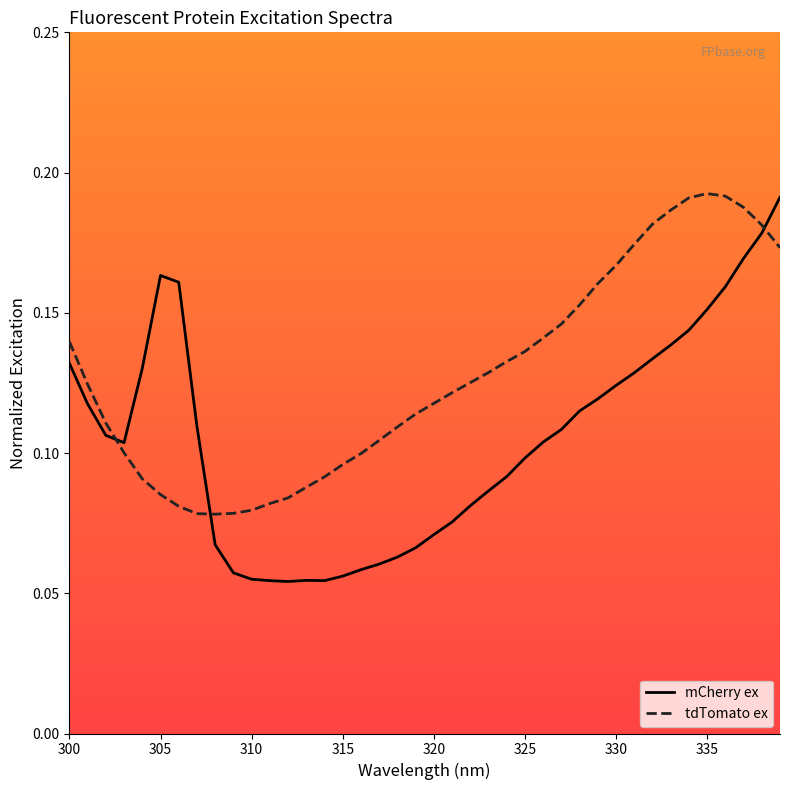

True or false: mCherry ex has more than 0 points higher than both neighbors.

True